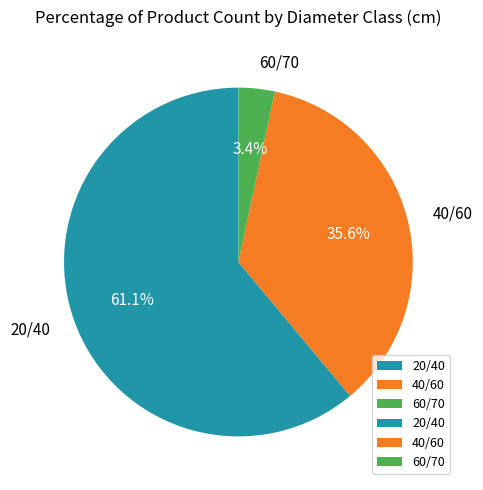

Combined, what portion of the pie is 20/40 and 40/60?

96.6%